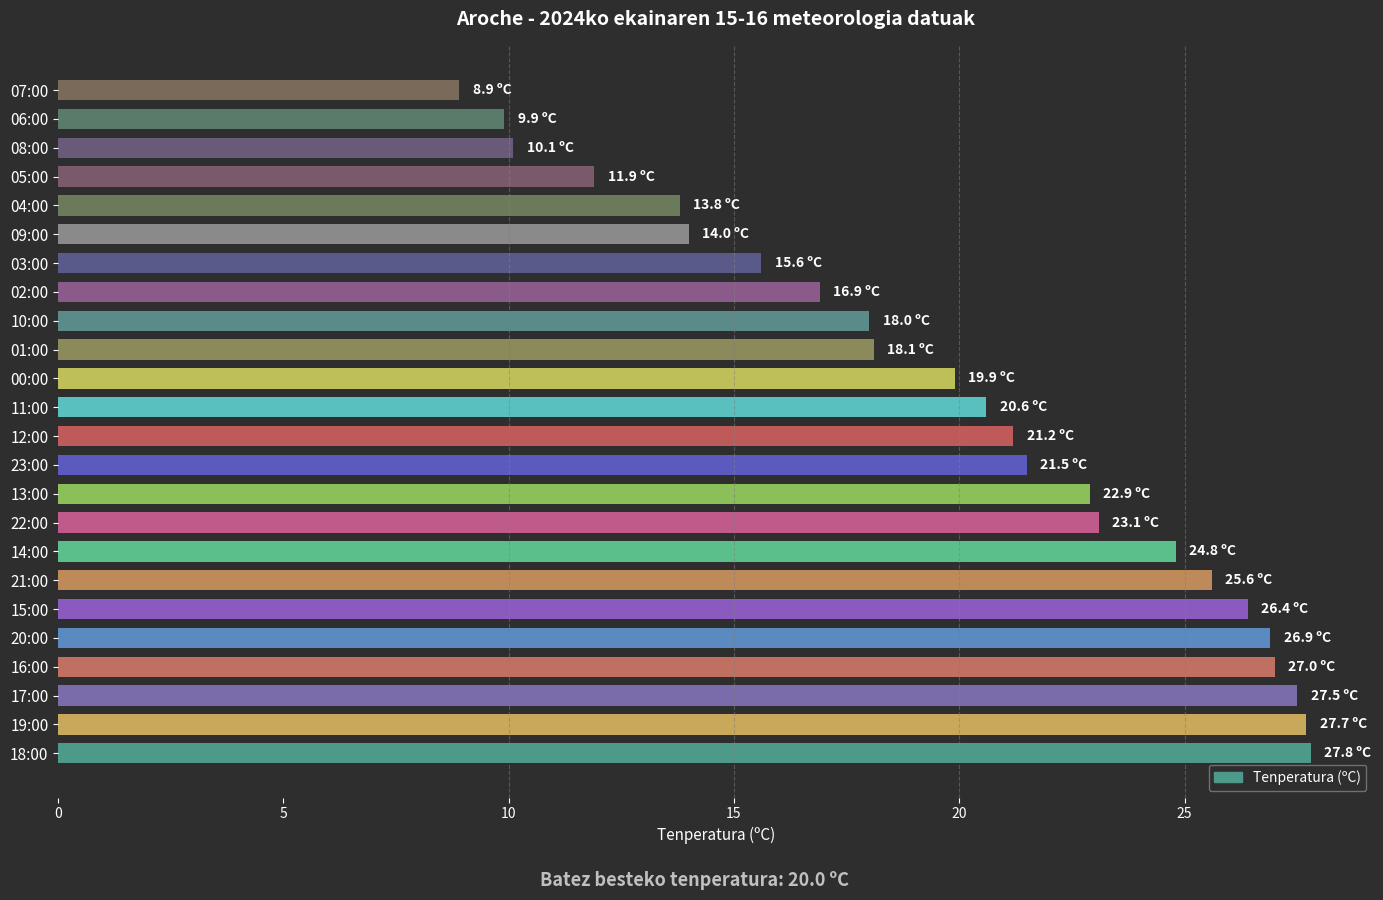

How many series are shown in this chart?

1